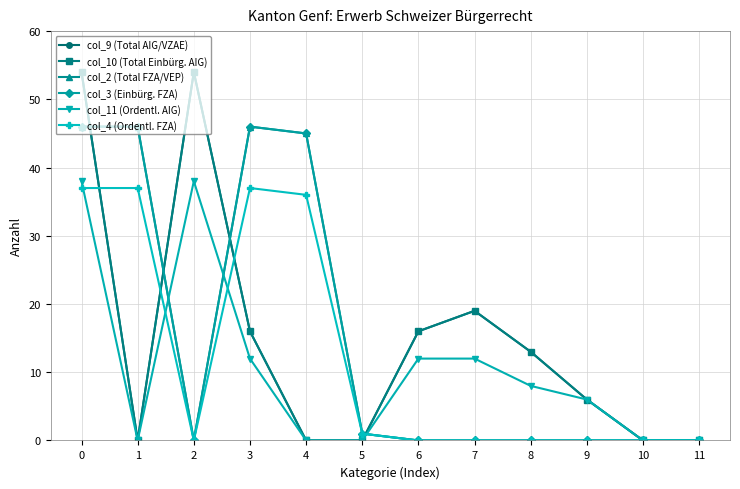

Which series changed the most between 3 and 6?

col_2 (Total FZA/VEP)